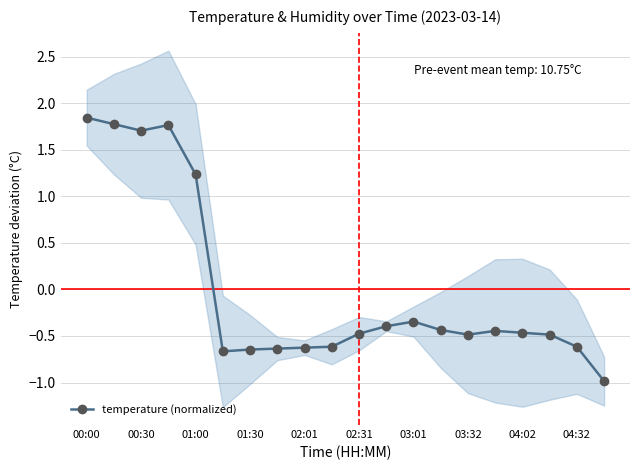

Does the chart display data point markers on the line(s)?

Yes